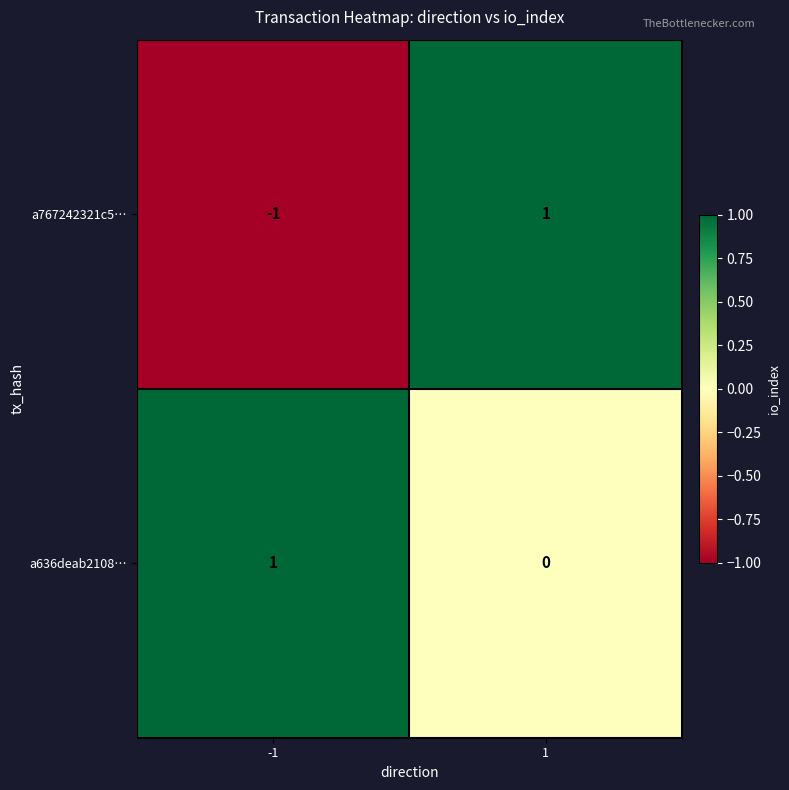

Reading left to right, what are all the values shown in this chart?

a767242321c5…: -1=-1	1=1
a636deab2108…: -1=1	1=0